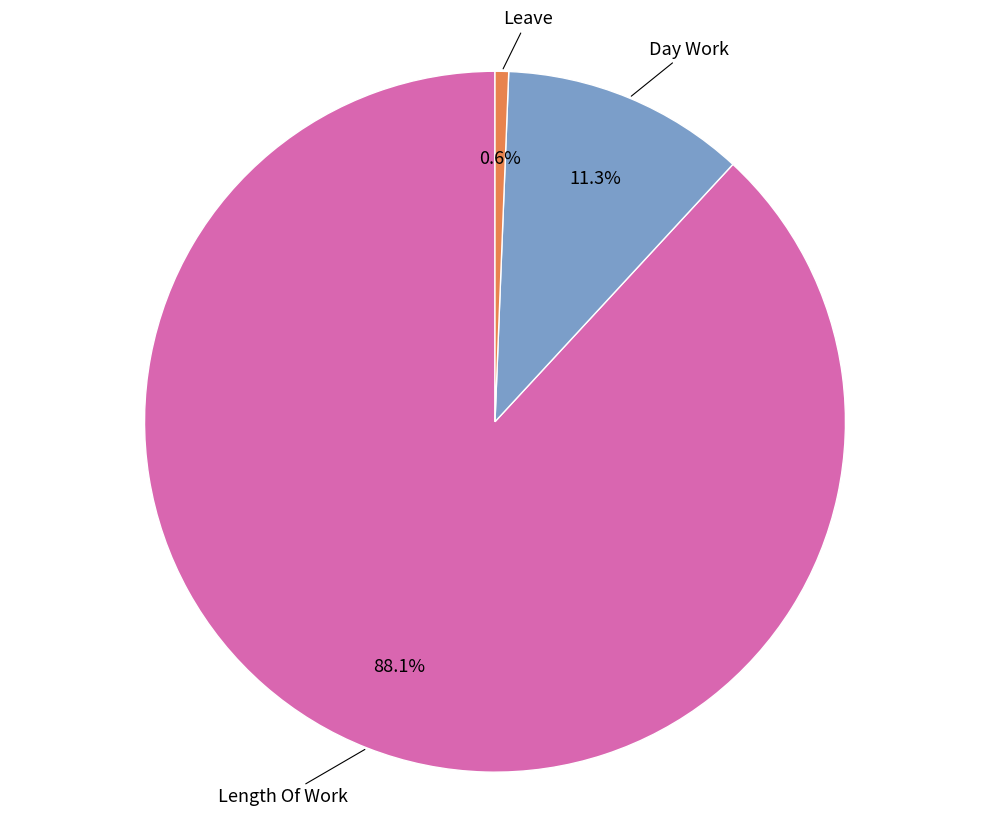

Does any single category account for the majority?

Yes